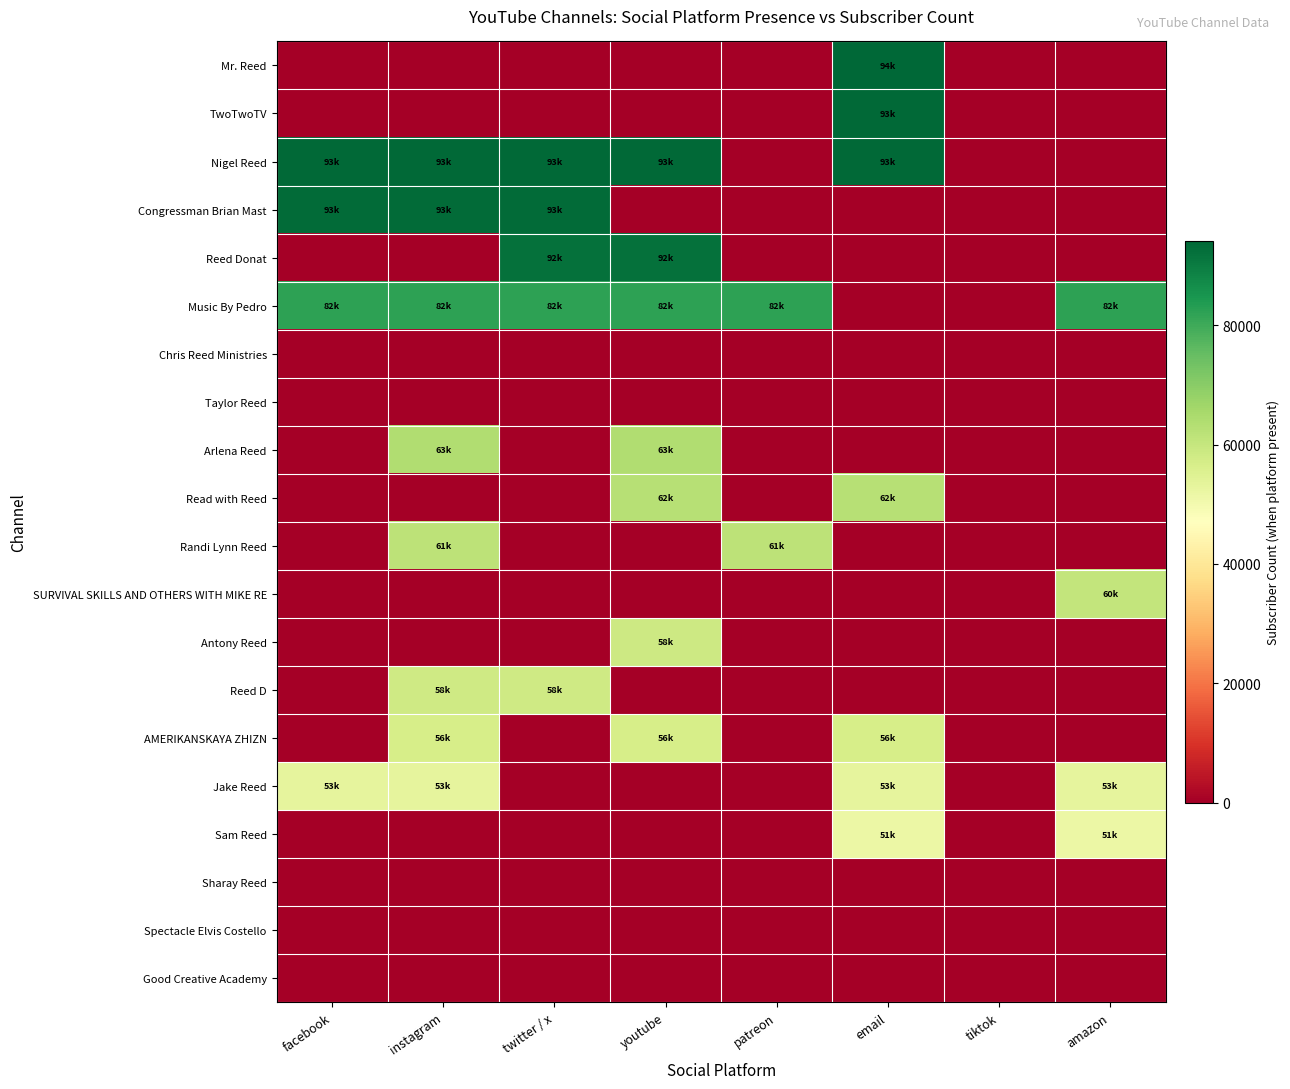

Which has a higher value, facebook or amazon?

facebook